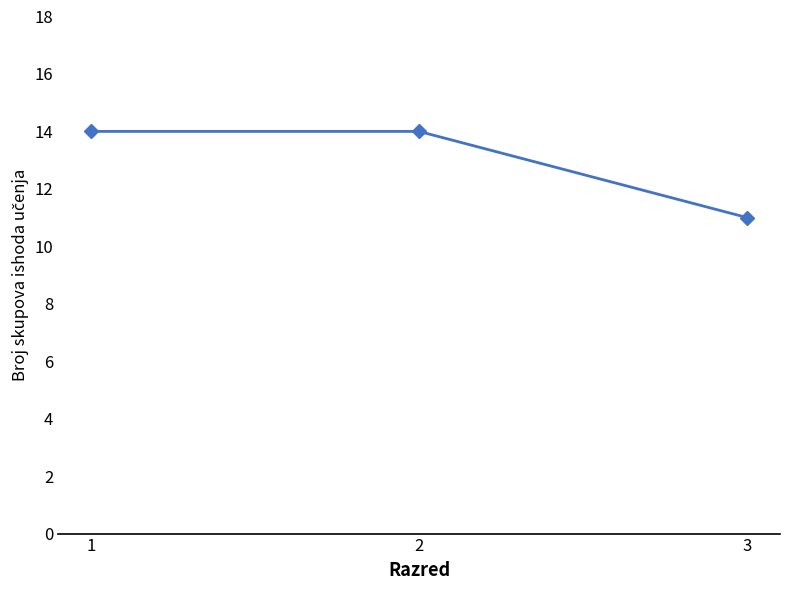

Count the number of data series in this chart.

1